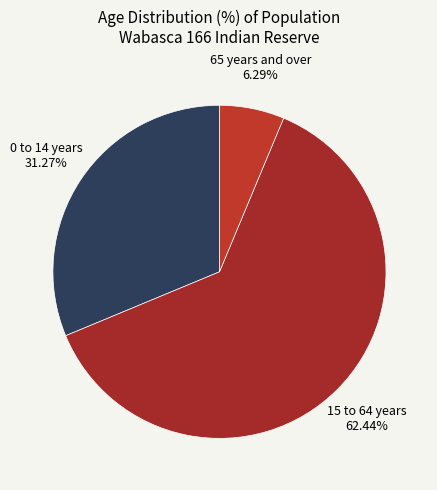

Approximately how many times larger is the value at 0 to 14 years compared to 15 to 64 years?

0.5